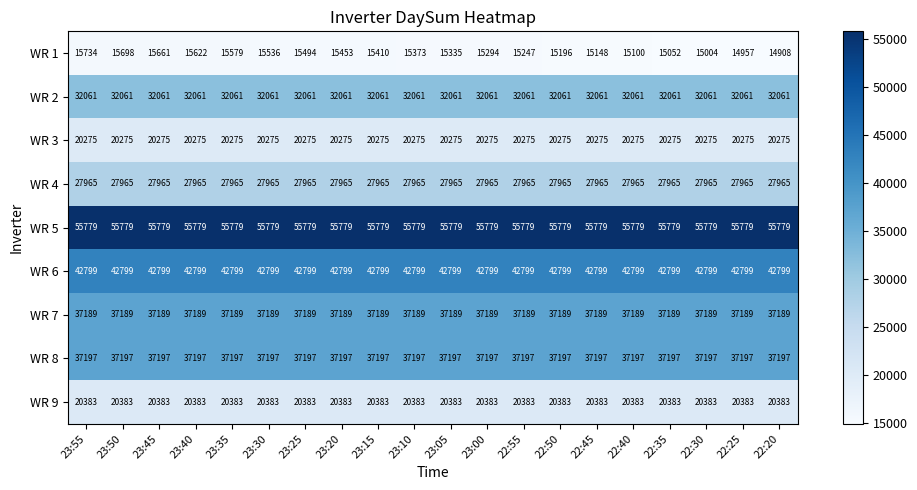

At which category does the chart reach its minimum across all series?

22:20